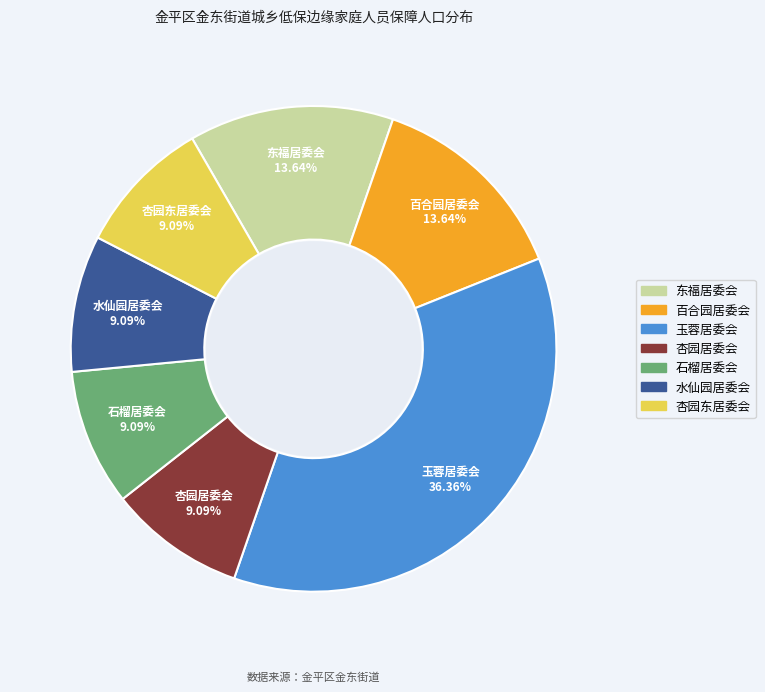

Combined, do 百合园居委会 and 杏园居委会 account for over 50%?

No